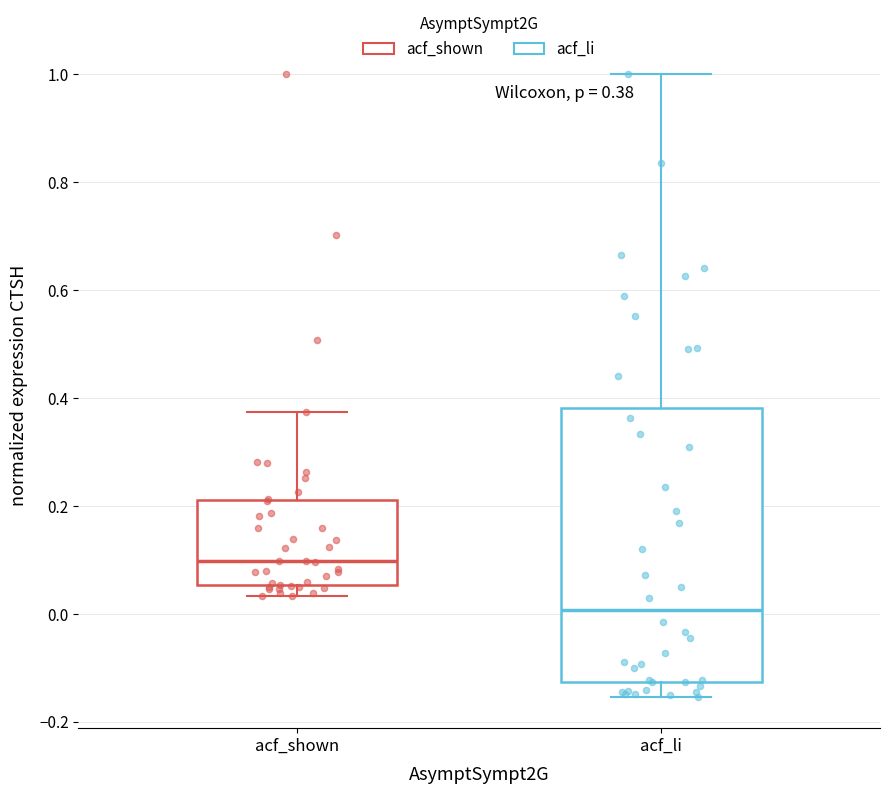

Which box has the lowest median line?

acf_li